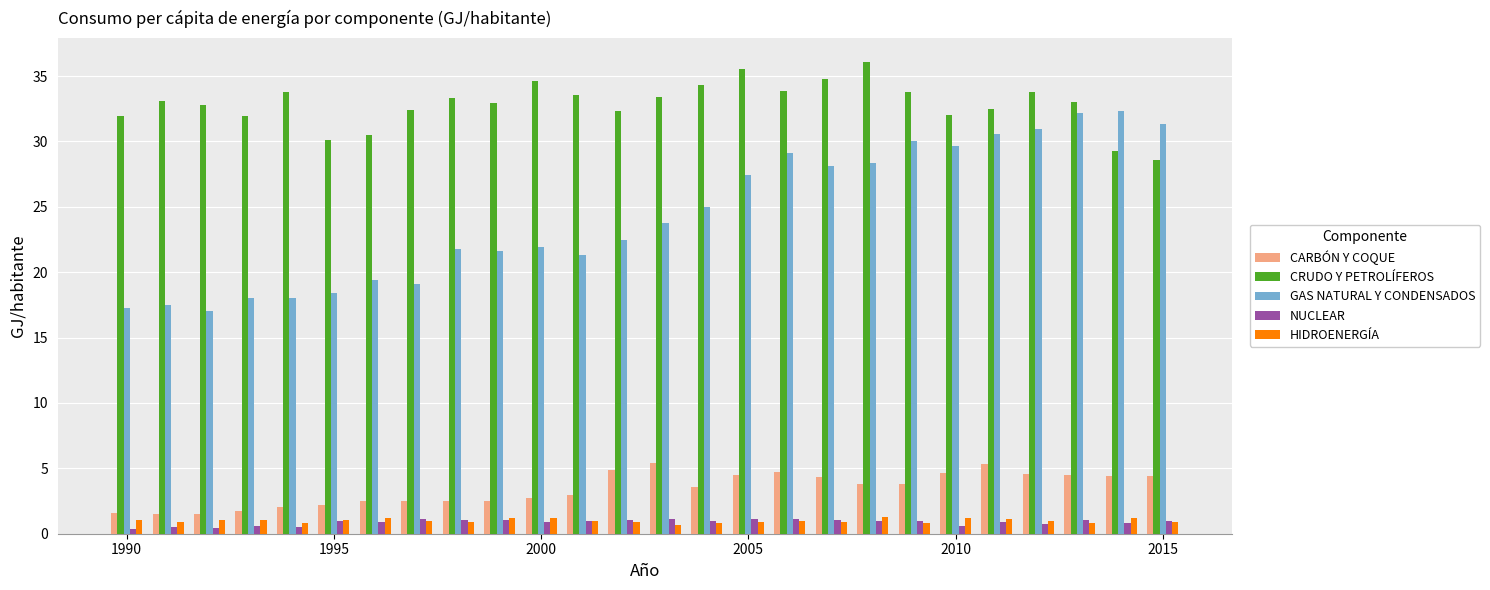

How many groups of bars are there?

26